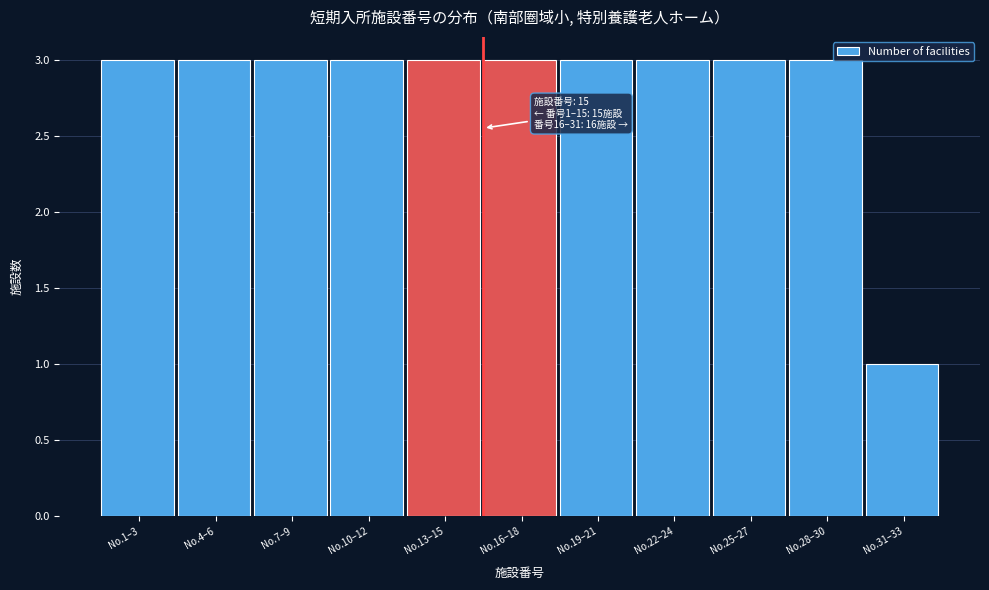

Reading left to right, what are all the values shown in this chart?

3	3	3	3	3	3	3	3	3	3	1